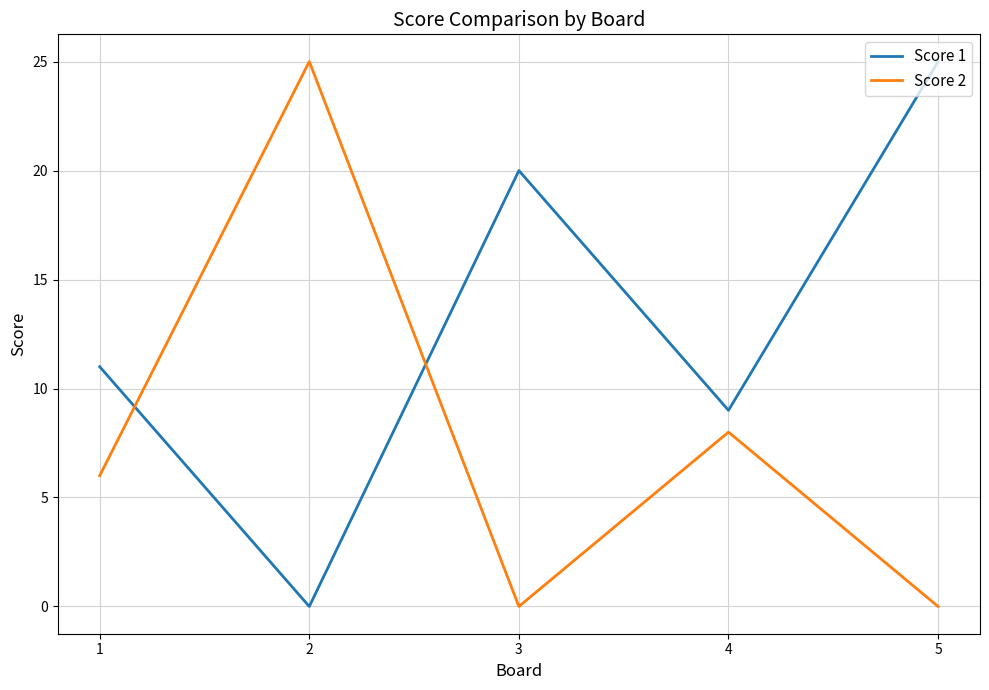

Is the value of Score 1 at 5 greater than the value of Score 2 at 5?

Yes